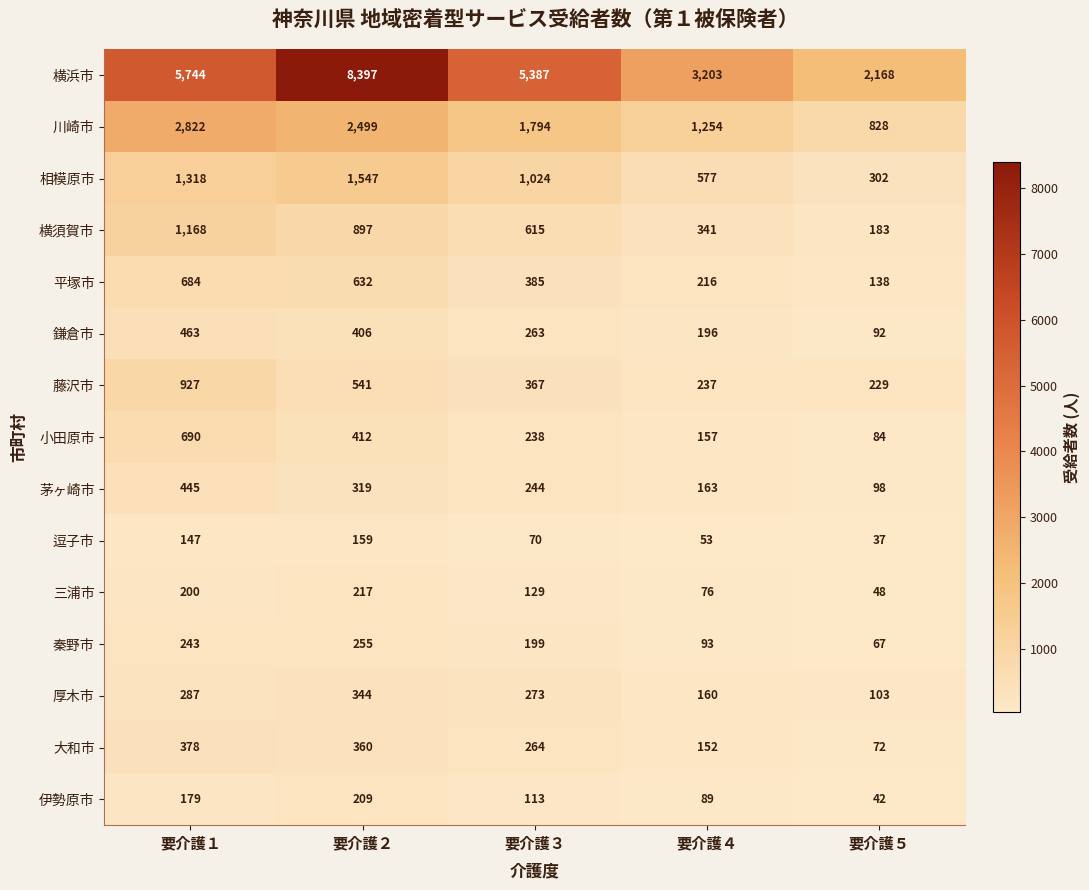

How many 鎌倉市 values are between 196 and 406?

3